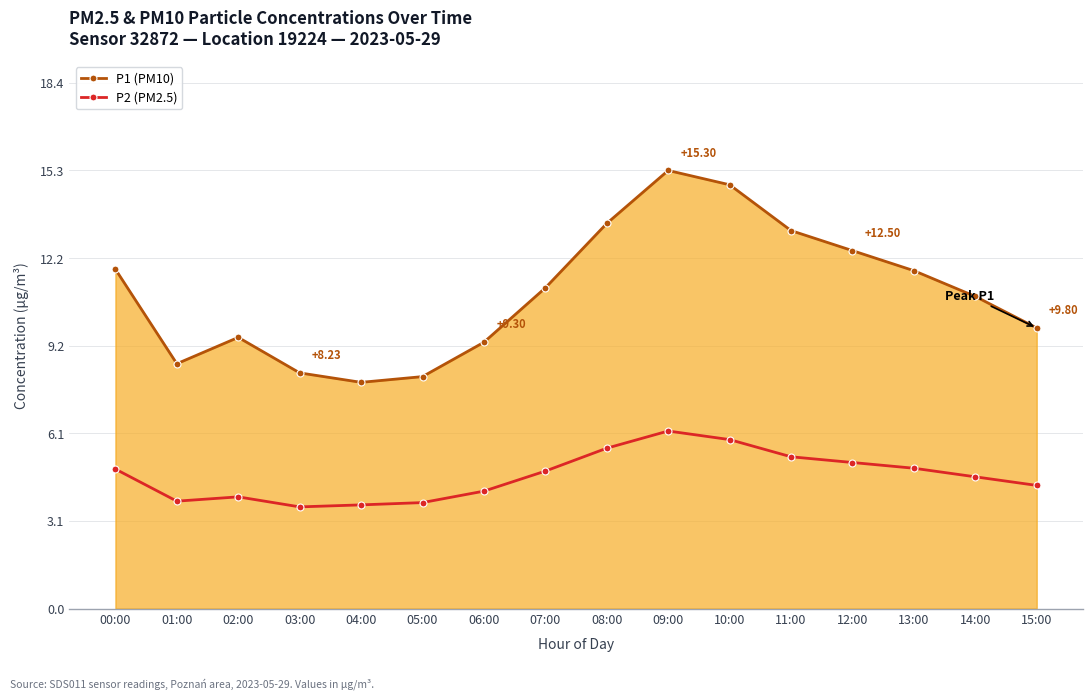

At how many categories does at least one series exceed 4?

16